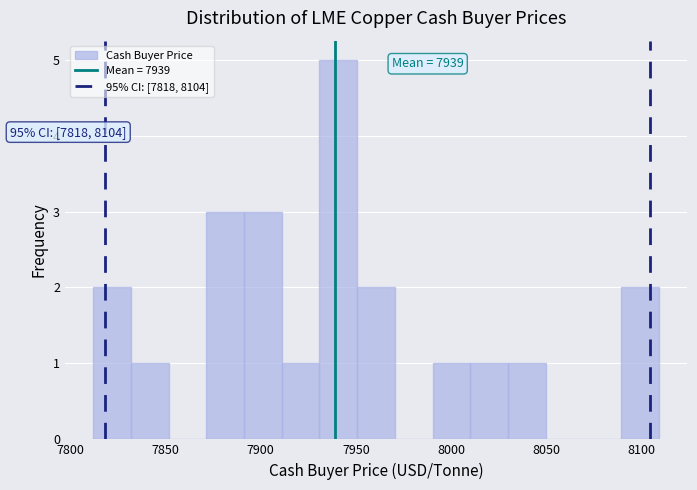

Read against the x-axis, roughly where is the centre of the tallest bar?

7940